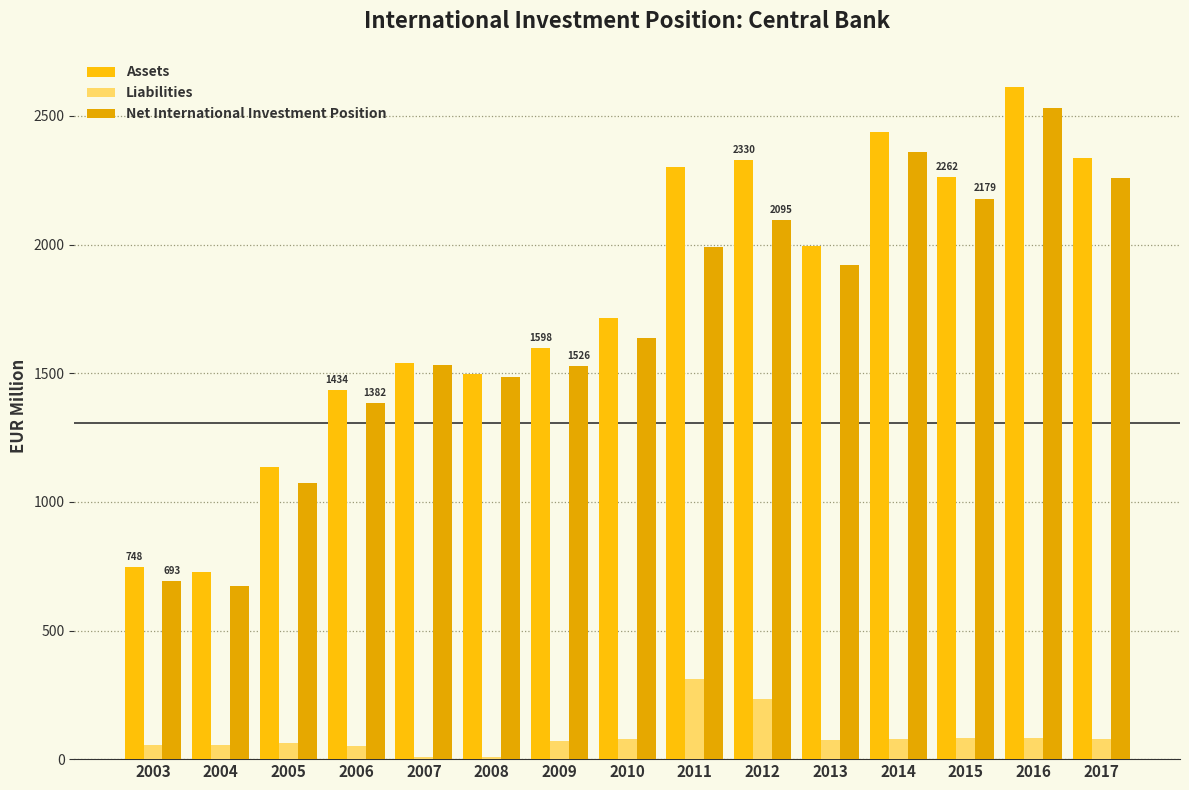

Which series changed the most between 2004 and 2011?

Assets